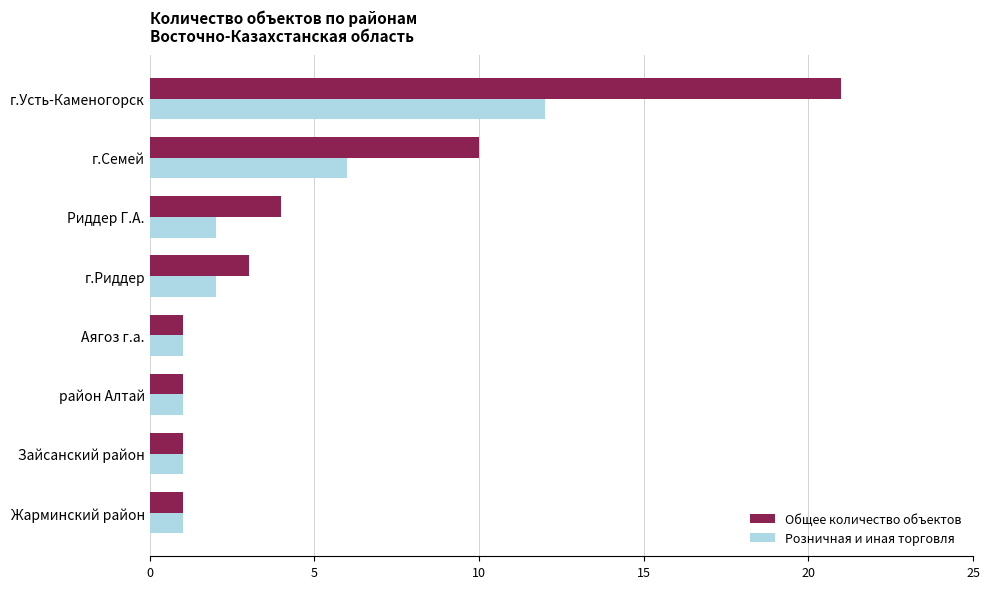

At which label is Общее количество объектов closest to 11?

г.Семей